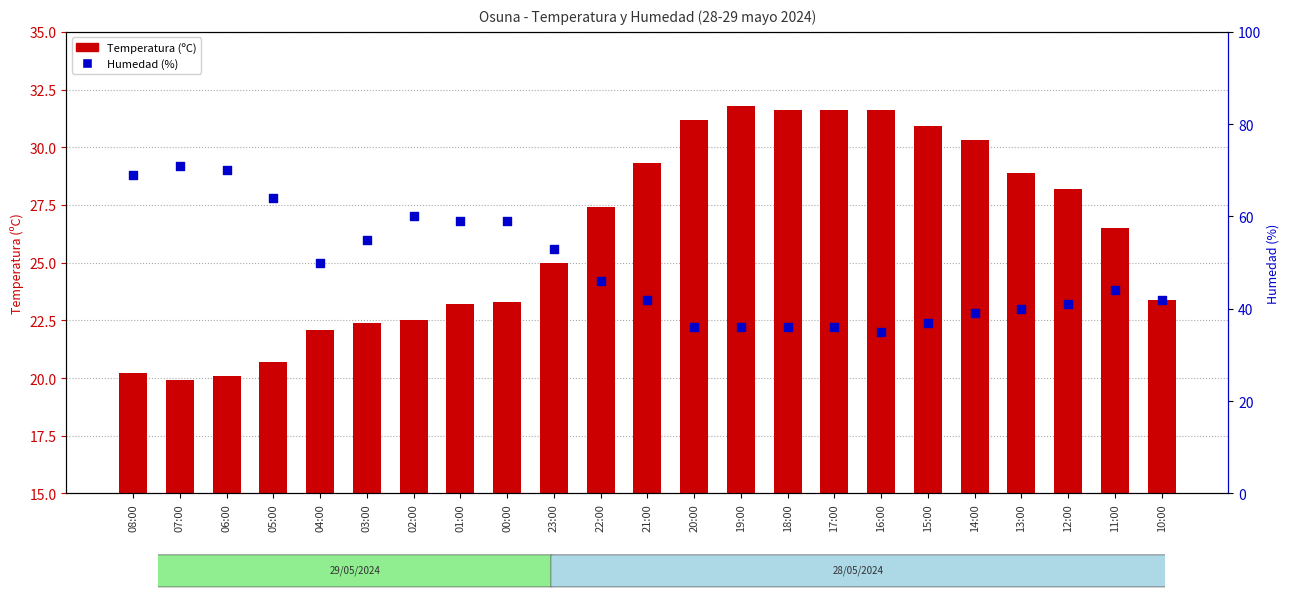

Is the value of Humedad (%) at 14:00 greater than the value of Temperatura (ºC) at 21:00?

Yes